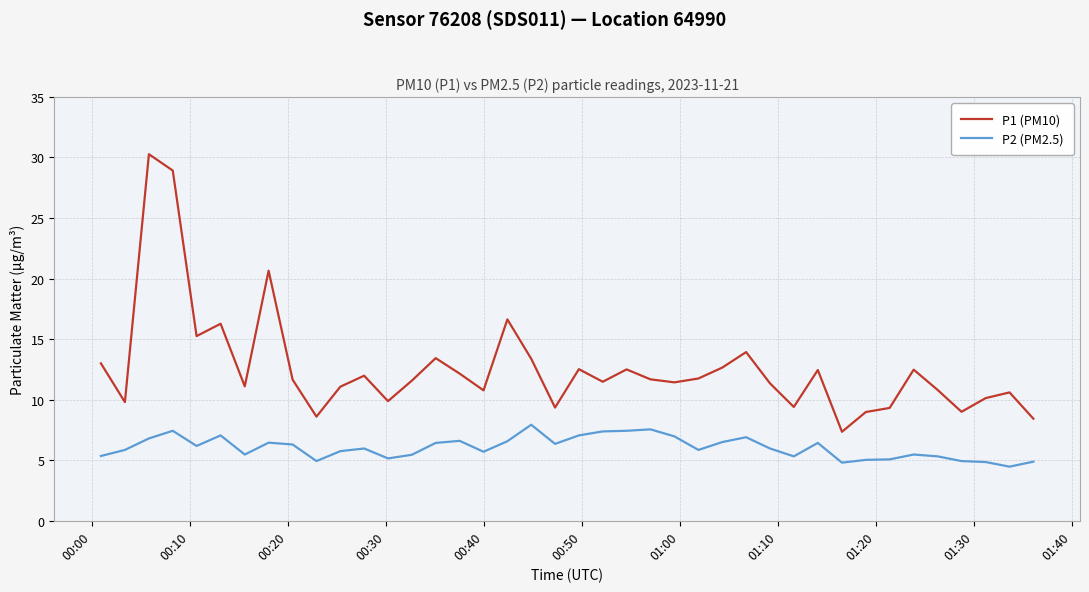

Which series has the largest total across all categories?

P1 (PM10)